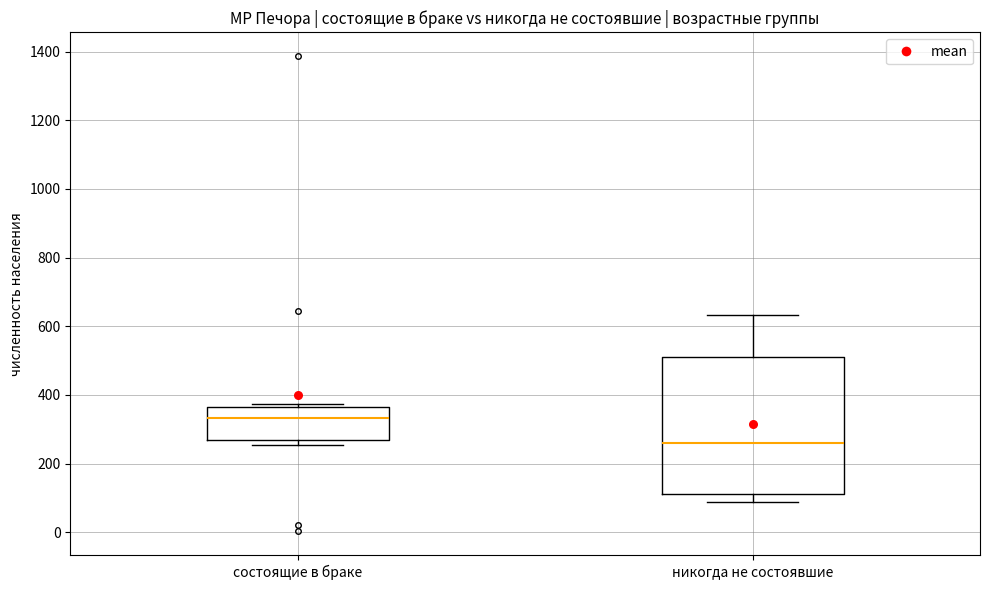

Where does the lower whisker of the box for никогда не состоявшие end on the y-axis? The values are not printed on the chart, so give them approximately, as read against the axis.

80